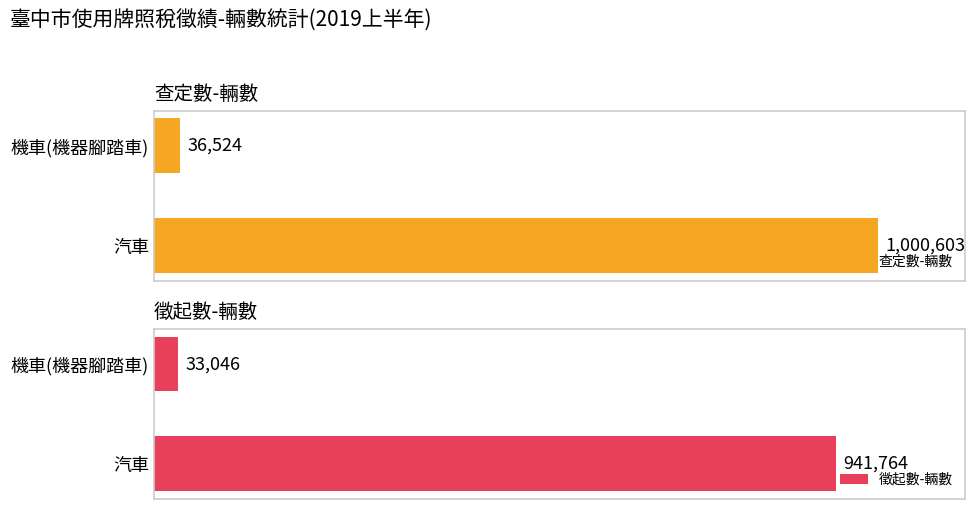

At how many categories does at least one series exceed 976817?

1